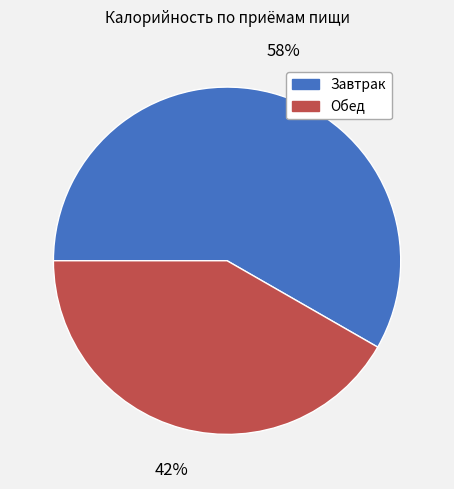

What percentage is the Завтрак slice, to the nearest percent?

58%